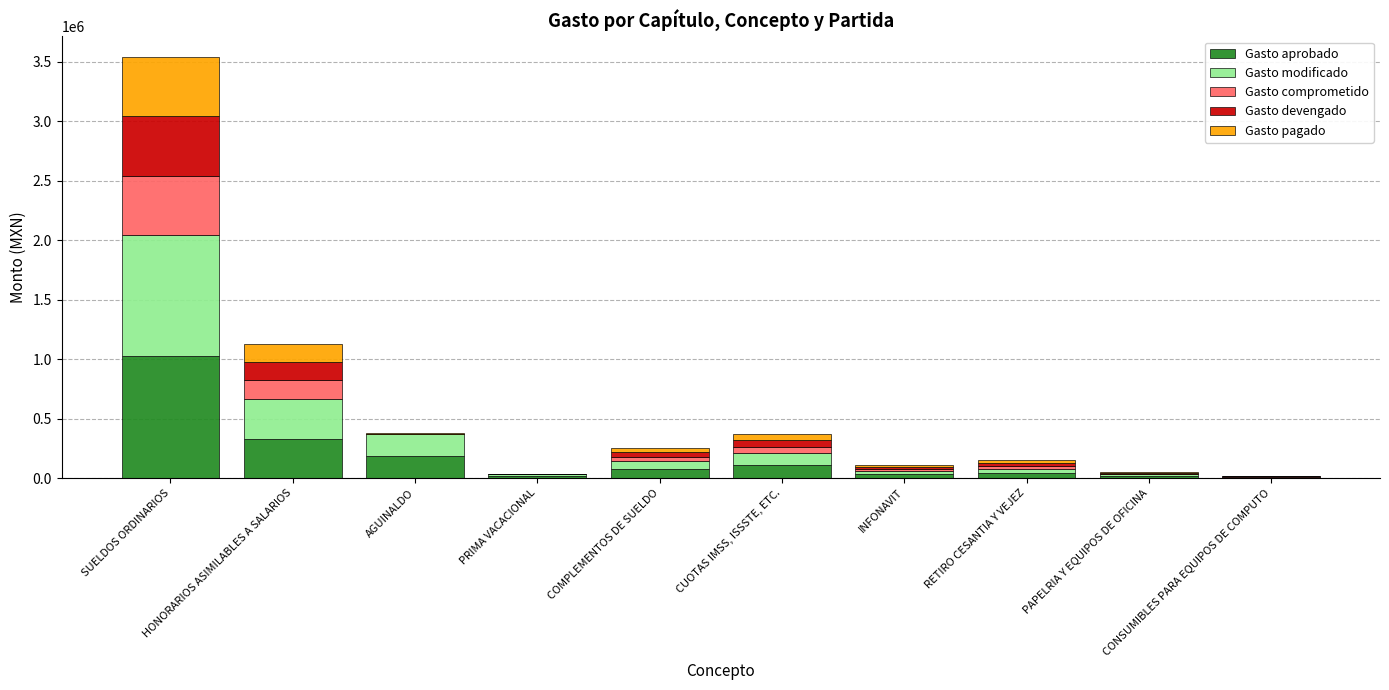

What position from the right is AGUINALDO?

8